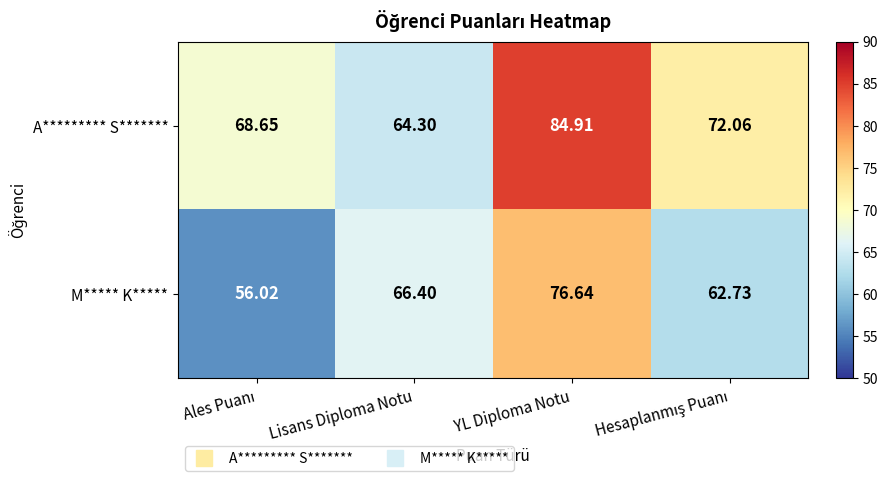

List the series in order of their peak value, lowest first.

M***** K*****, A********* S*******